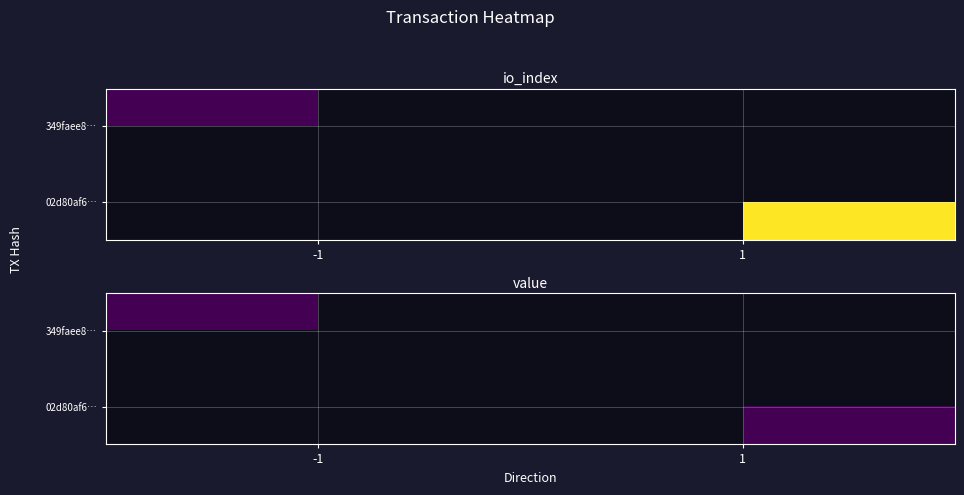

Rank the series by their maximum value, from highest to lowest.

02d80af6bc85a553699a5cef271c2aad3fcc24e, 349faee8a25b8a592b559247ba61ccaf407e436